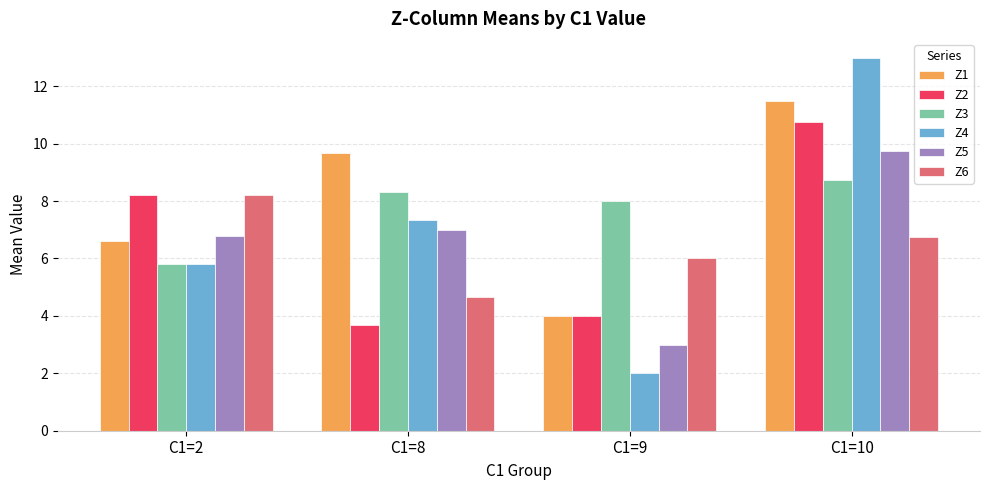

Which series has the largest total across all categories?

Z1